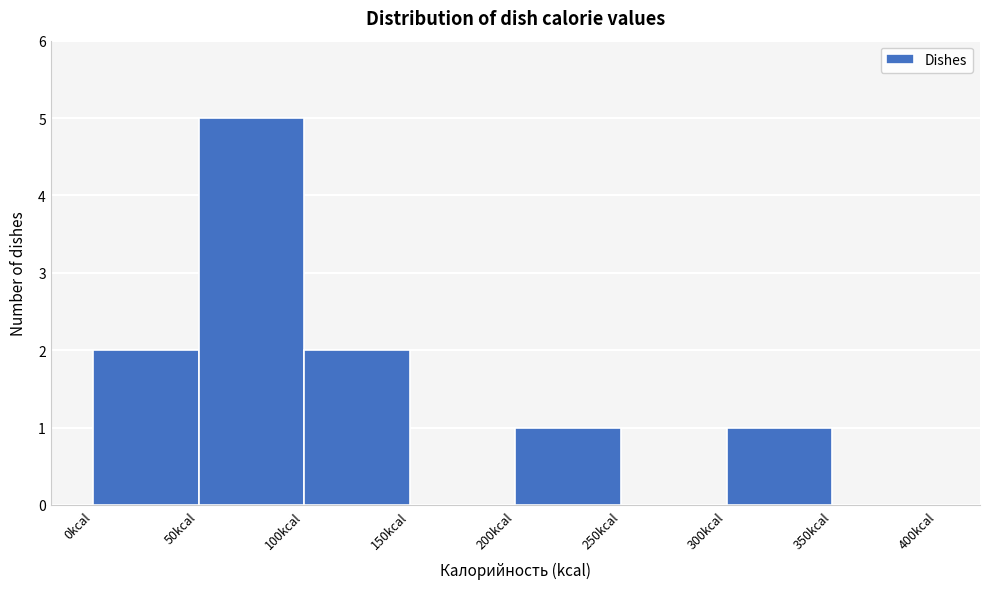

How tall is the bar that spans 300 to 350 on the x-axis? The values are not printed on the chart, so give them approximately, as read against the axis.

1